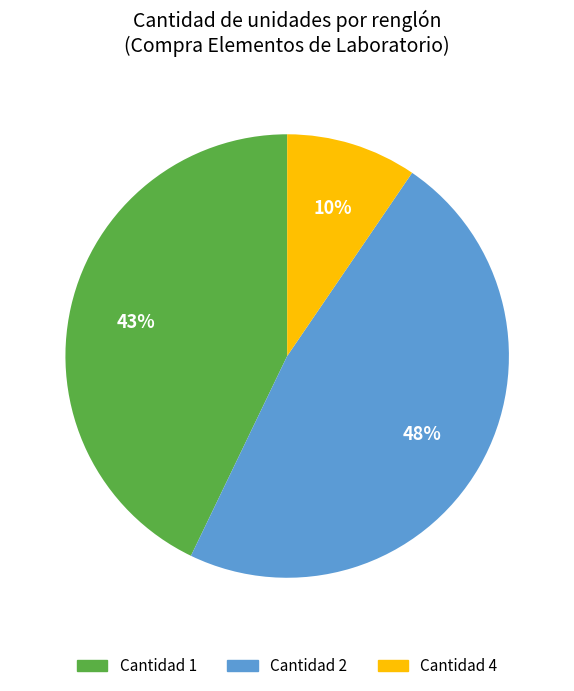

To the nearest percent, what is the average slice percentage?

33%